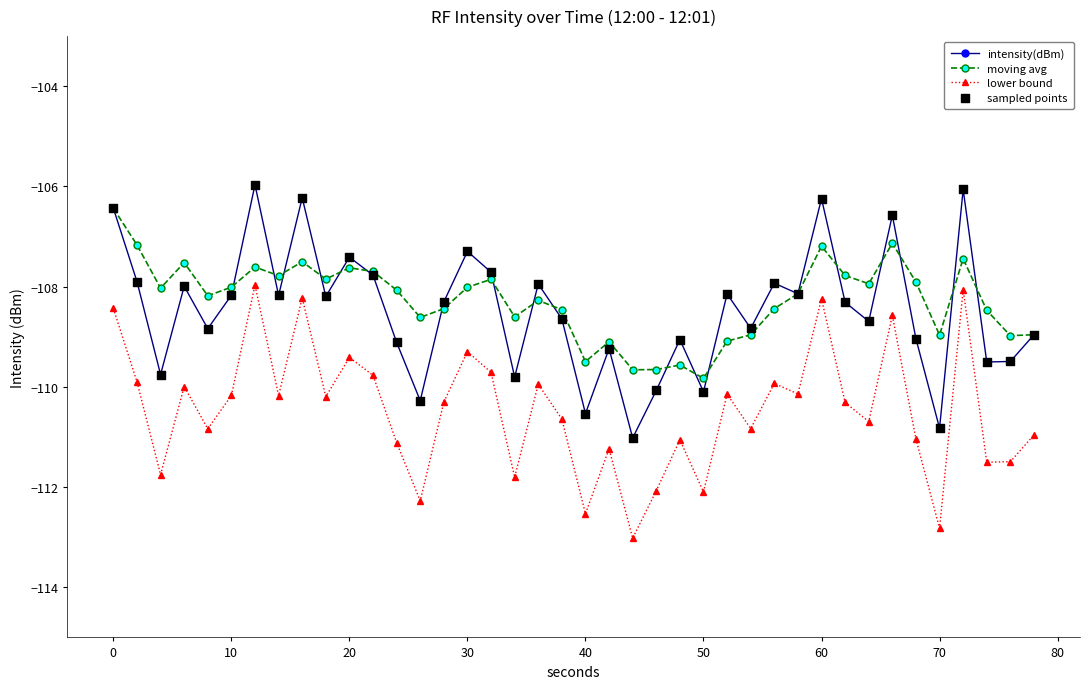

What is the minimum value for intensity(dBm)?

-111.0